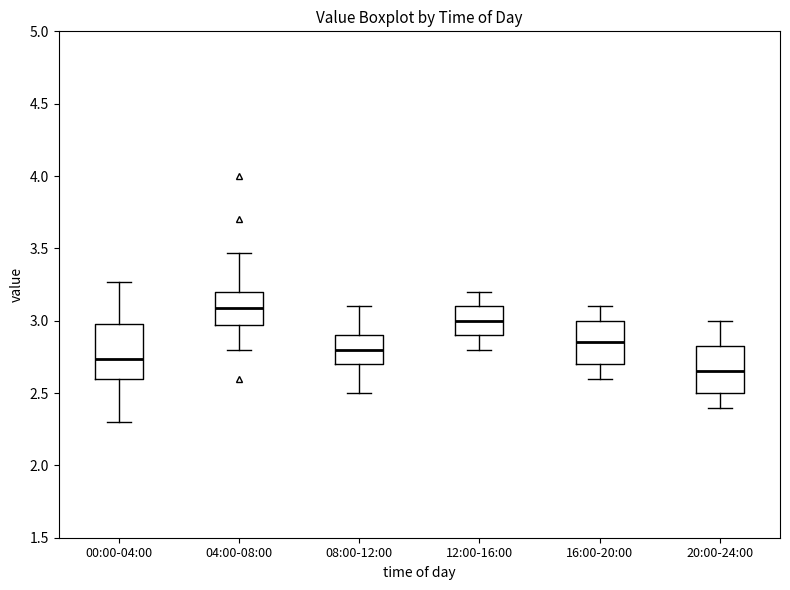

Comparing the boxes themselves (not the whiskers), which one is the tallest?

00:00-04:00